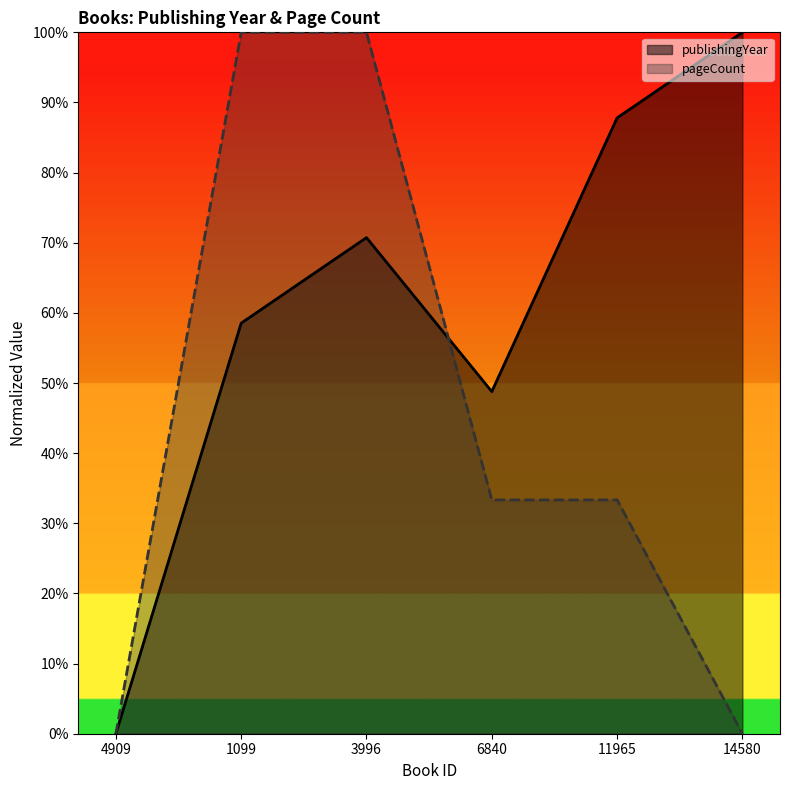

Where is the first local minimum for publishingYear?

6840